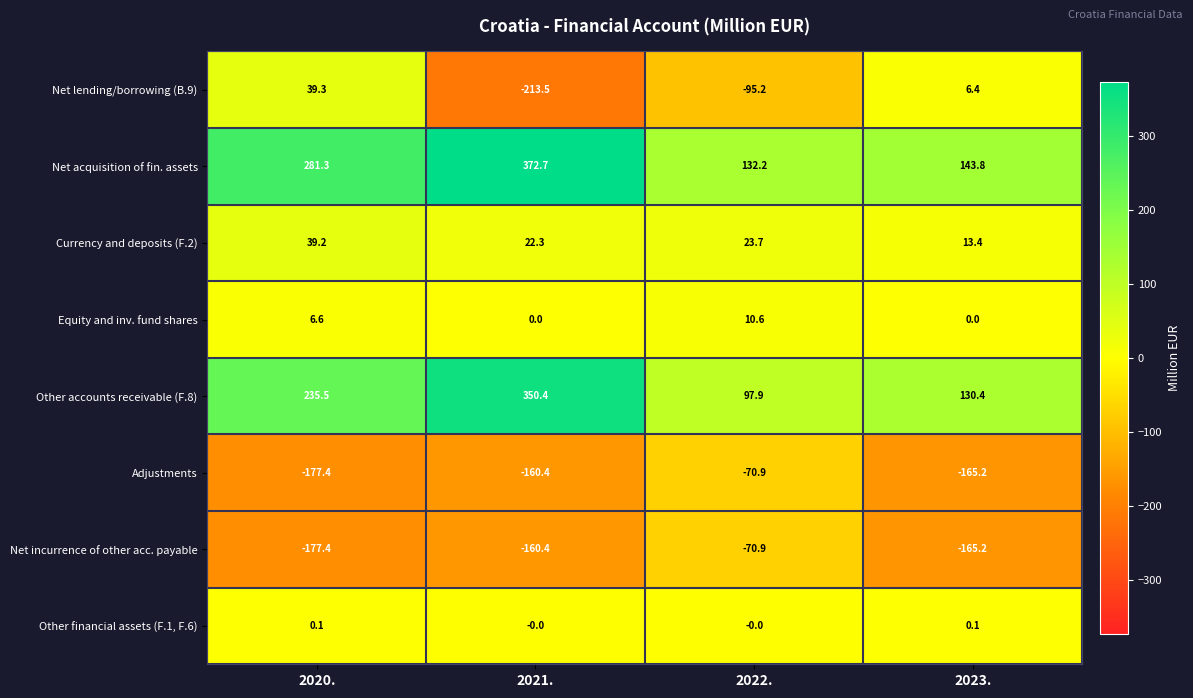

What is the sum of the Net acquisition of fin. assets values at 2021. and 2023.?

516.5